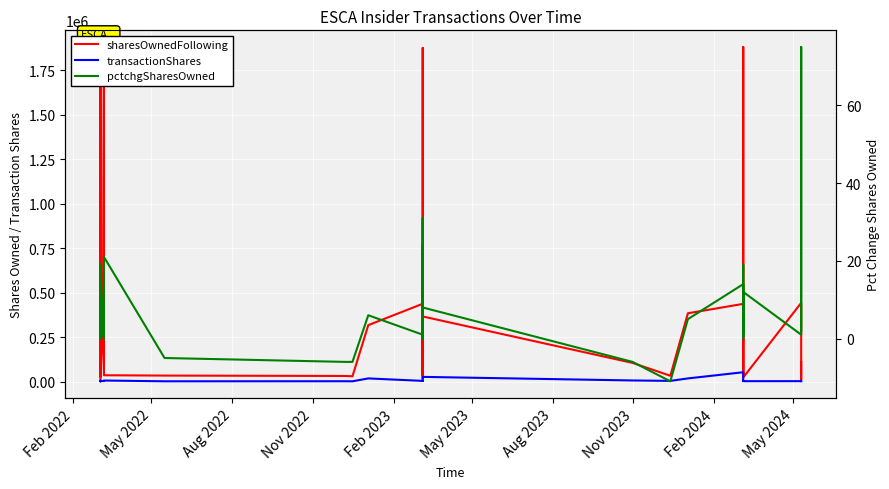

True or false: pctchgSharesOwned and transactionShares intersect in this chart.

False